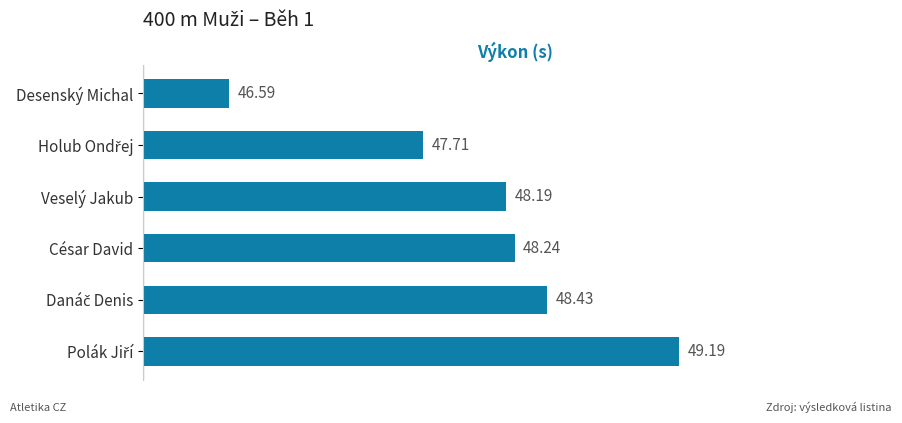

Approximately how many times larger is the value at Veselý Jakub compared to Desenský Michal?

1.0